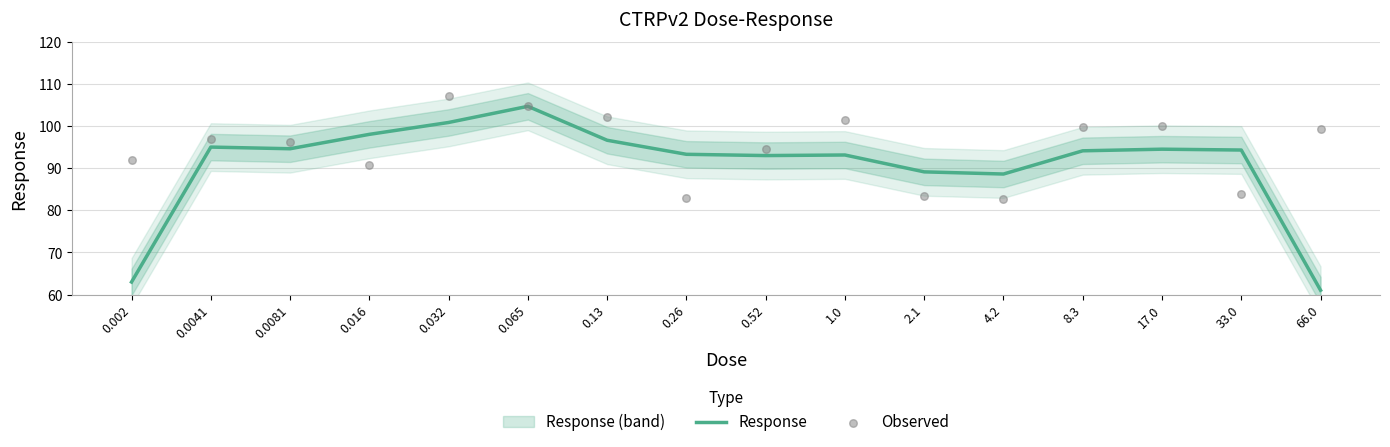

At how many categories does at least one series exceed 63?

16